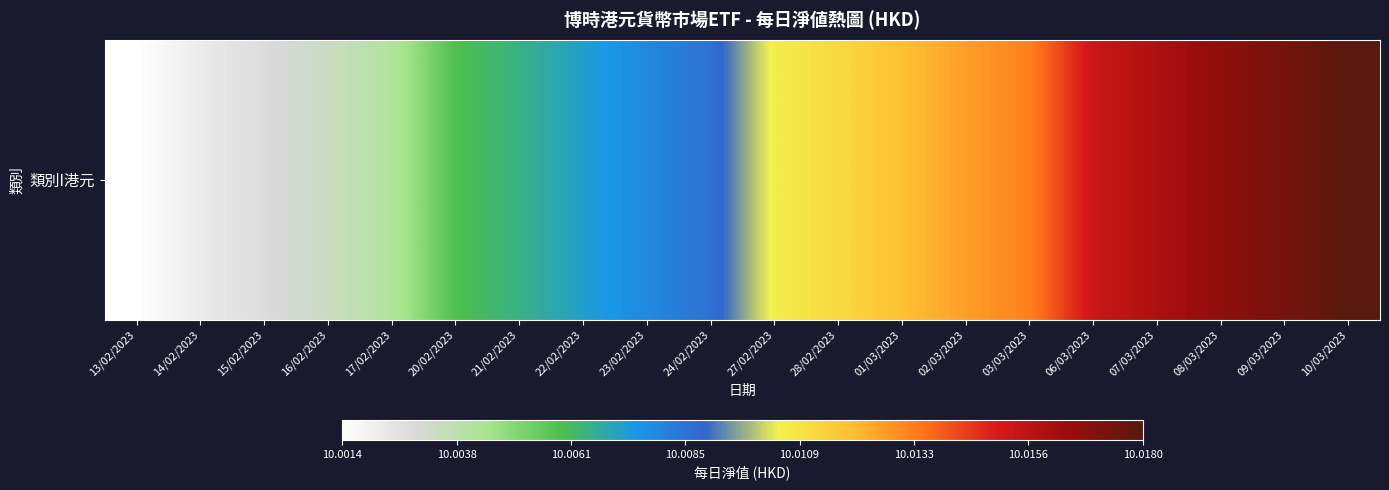

Approximately how many times larger is the value at 09/03/2023 compared to 14/02/2023?

1.0